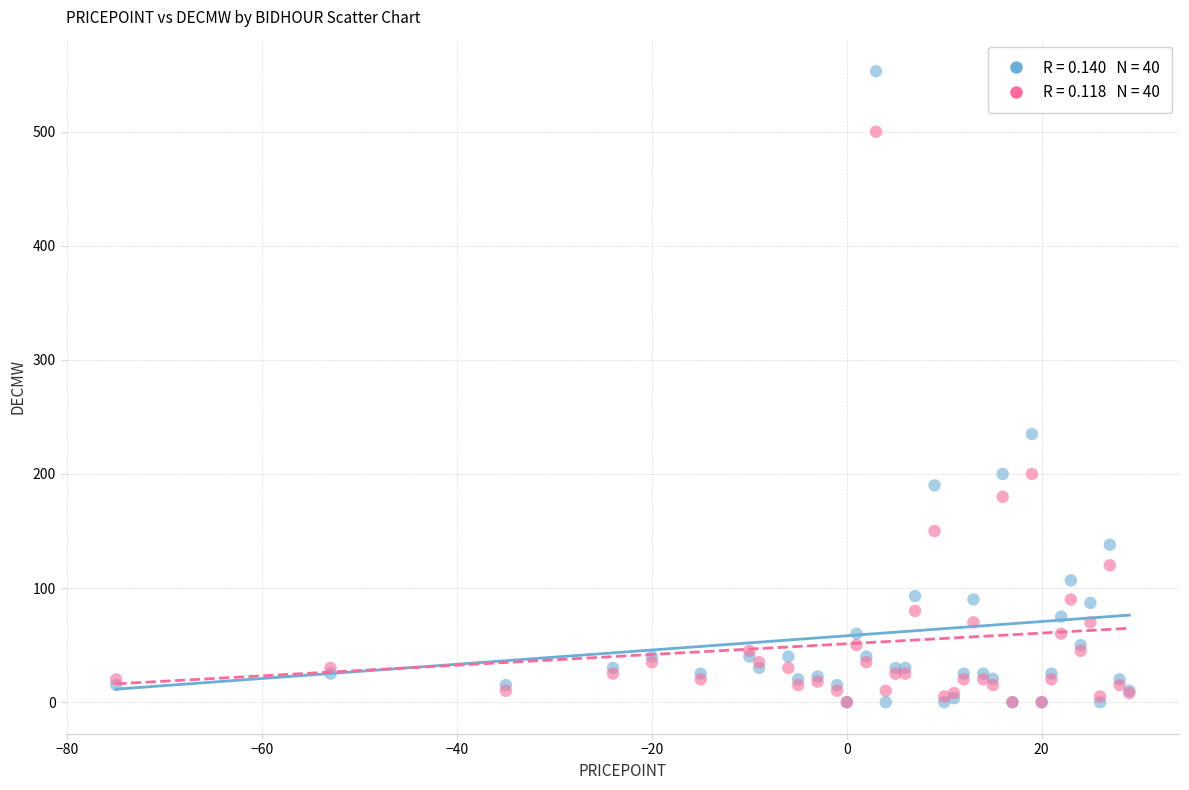

Across all series, what Y value is closest to 276?

235.0